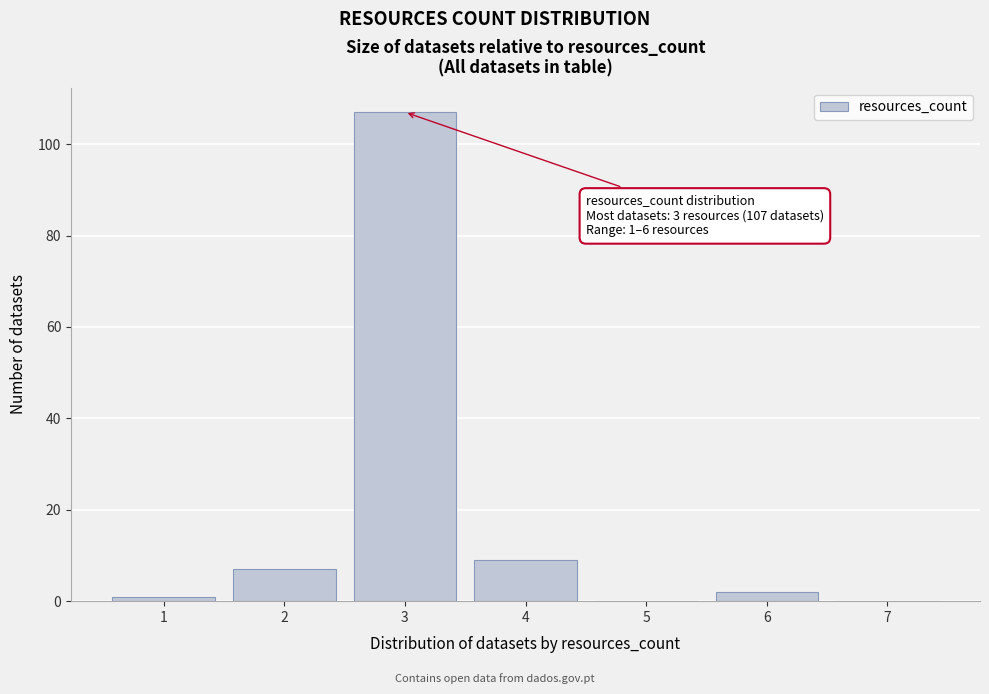

Reading left to right, list all the values displayed in this chart.

1=1	2=7	3=107	4=9	5=0	6=2	7=0